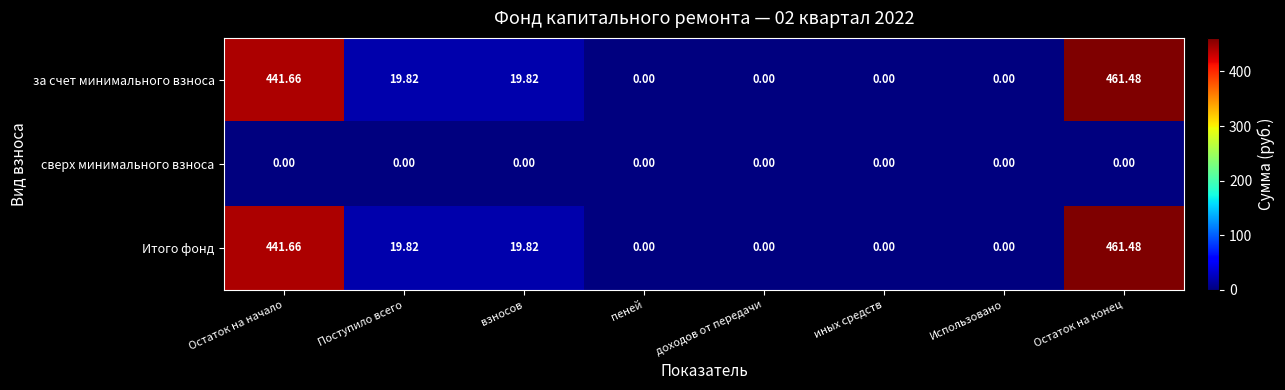

At which label does Итого фонд first exceed 19?

Остаток на начало